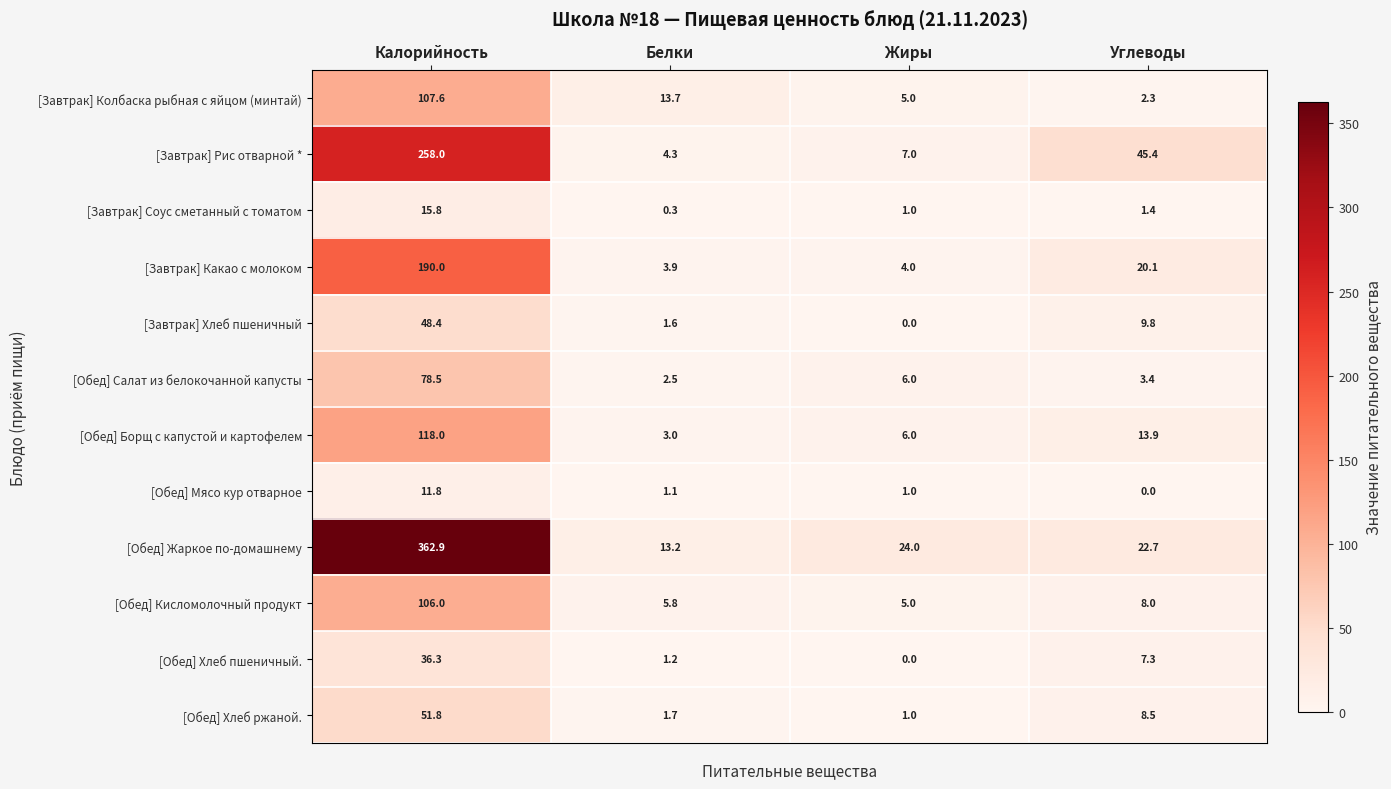

Count the number of categories in the chart.

4